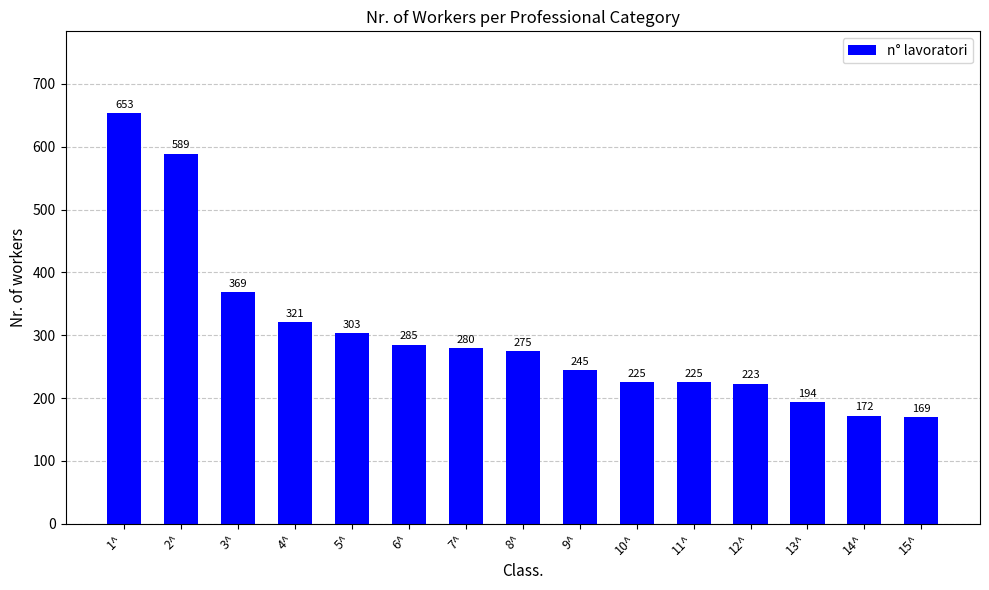

Does the chart contain stacked bars?

No